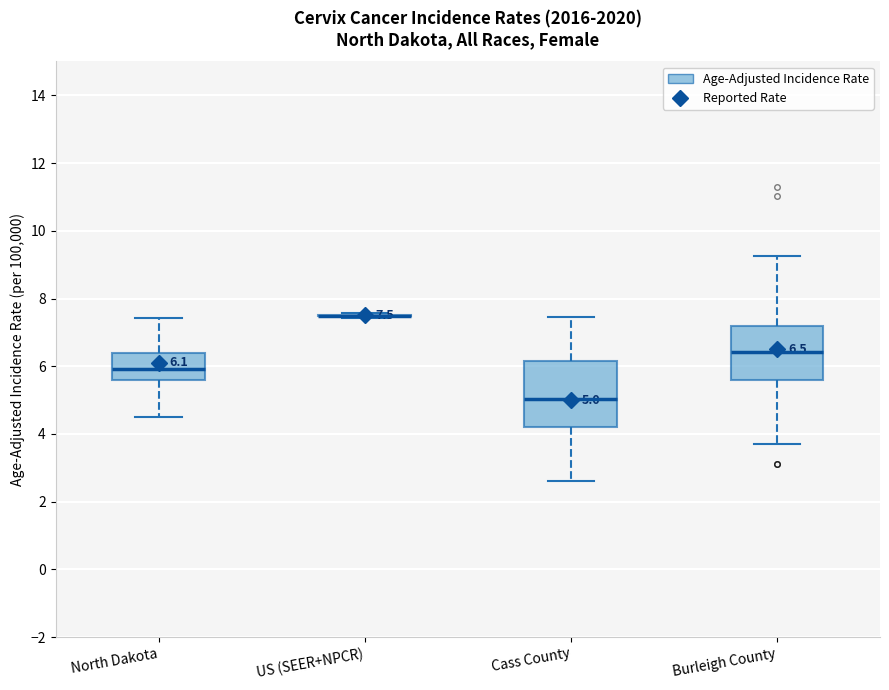

Comparing the boxes themselves (not the whiskers), which one is the tallest?

Cass County